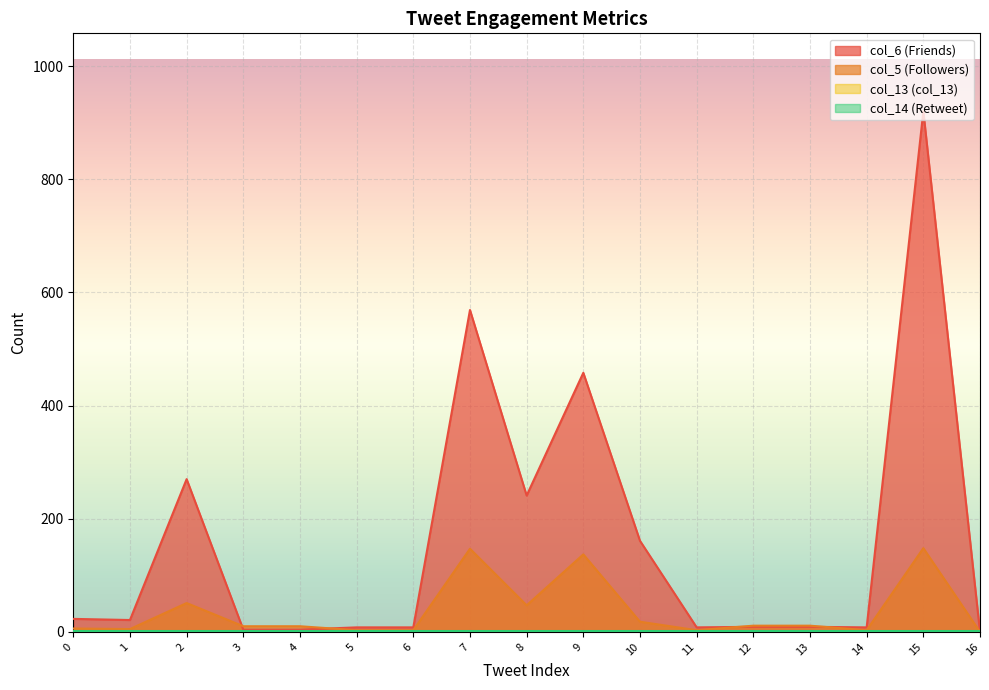

At which category does col_5 (Followers) reach its first local valley?

1